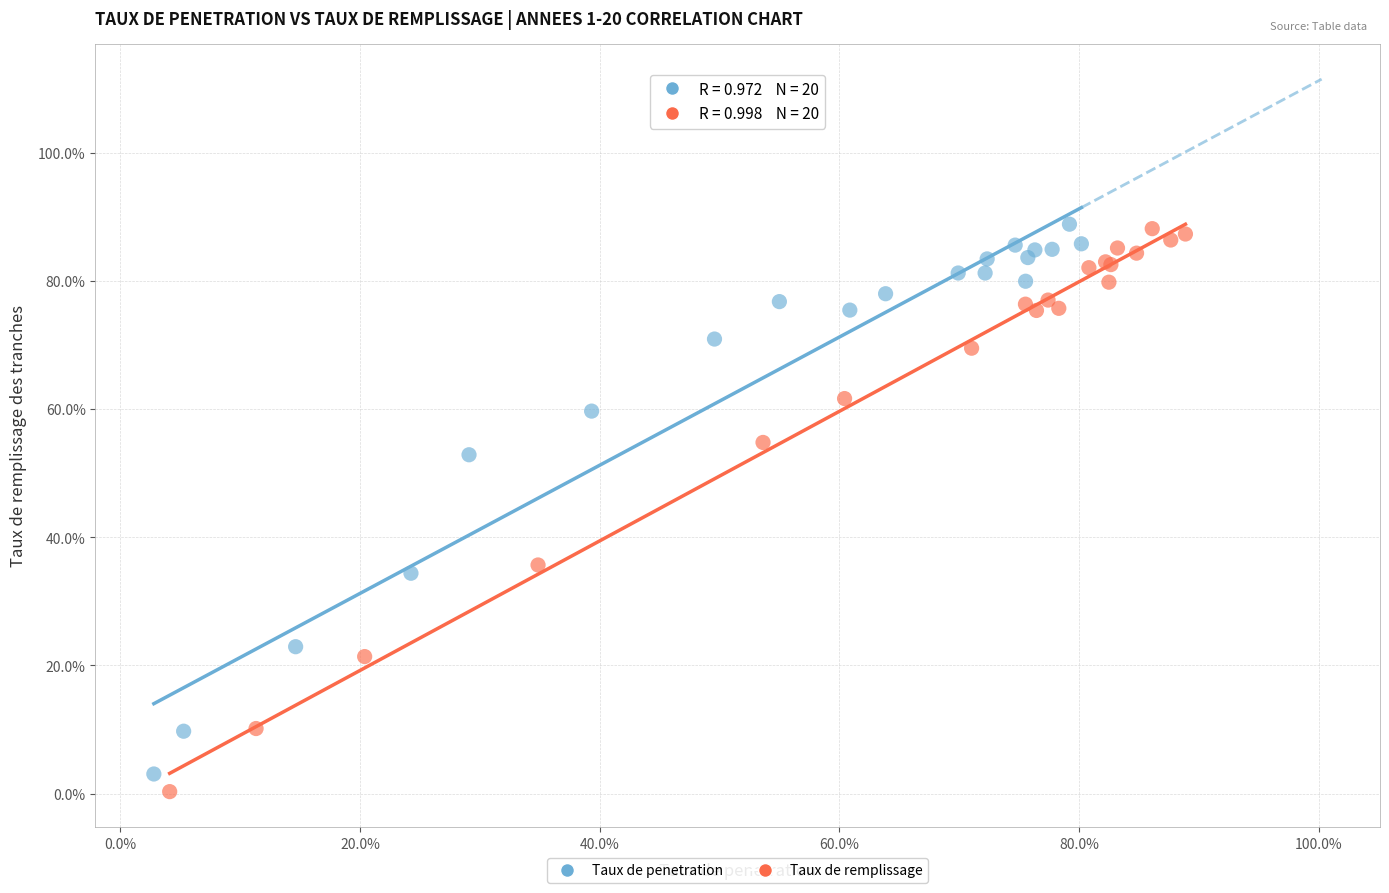

What are all the series names shown in the legend?

Taux de penetration, Taux de remplissage